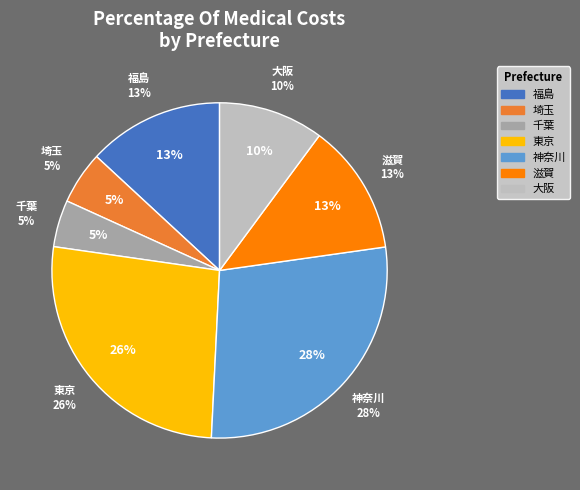

How many segments does this pie chart have?

7